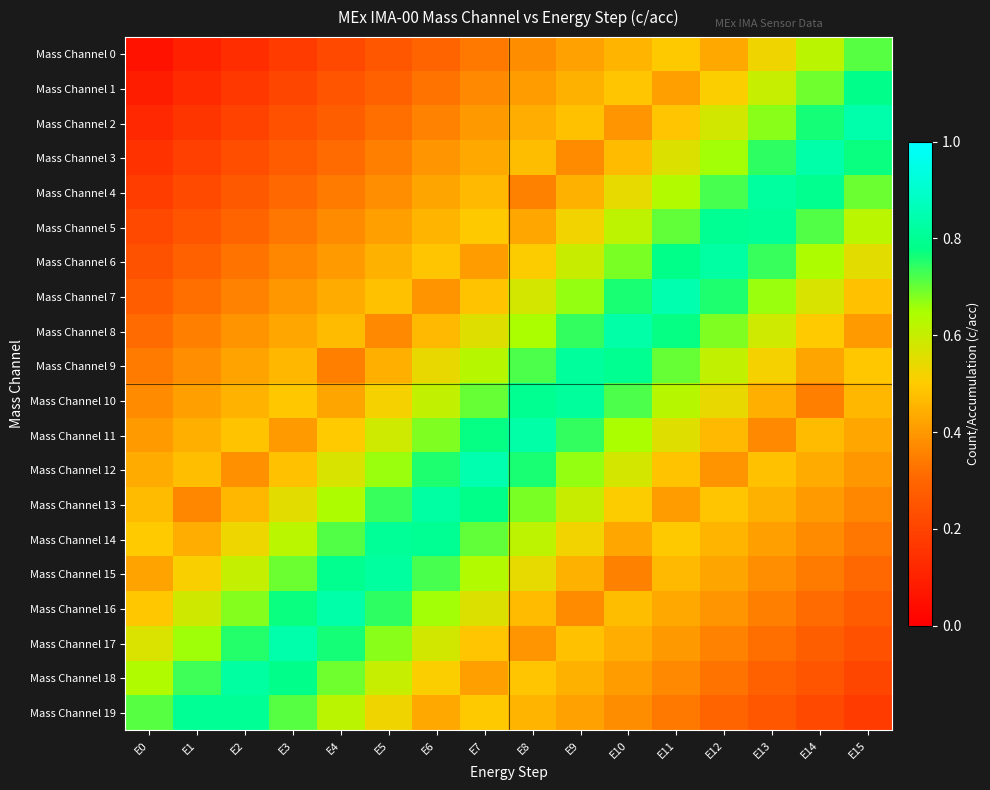

Reading left to right, what are all the values shown in this chart?

Mass Channel 0: E0=0.1	E1=0.1	E2=0.1	E3=0.2	E4=0.2	E5=0.3	E6=0.3	E7=0.3	E8=0.4	E9=0.4	E10=0.5	E11=0.5	E12=0.4	E13=0.5	E14=0.6	E15=0.7
Mass Channel 1: E0=0.1	E1=0.1	E2=0.2	E3=0.2	E4=0.2	E5=0.3	E6=0.3	E7=0.4	E8=0.4	E9=0.4	E10=0.5	E11=0.4	E12=0.5	E13=0.6	E14=0.7	E15=0.8
Mass Channel 2: E0=0.1	E1=0.2	E2=0.2	E3=0.2	E4=0.3	E5=0.3	E6=0.4	E7=0.4	E8=0.4	E9=0.5	E10=0.4	E11=0.5	E12=0.6	E13=0.7	E14=0.8	E15=0.8
Mass Channel 3: E0=0.2	E1=0.2	E2=0.2	E3=0.3	E4=0.3	E5=0.4	E6=0.4	E7=0.4	E8=0.5	E9=0.4	E10=0.5	E11=0.6	E12=0.7	E13=0.7	E14=0.8	E15=0.8
Mass Channel 4: E0=0.2	E1=0.2	E2=0.3	E3=0.3	E4=0.3	E5=0.4	E6=0.4	E7=0.5	E8=0.4	E9=0.4	E10=0.5	E11=0.6	E12=0.7	E13=0.8	E14=0.8	E15=0.7
Mass Channel 5: E0=0.2	E1=0.3	E2=0.3	E3=0.3	E4=0.4	E5=0.4	E6=0.5	E7=0.5	E8=0.4	E9=0.5	E10=0.6	E11=0.7	E12=0.8	E13=0.8	E14=0.7	E15=0.6
Mass Channel 6: E0=0.2	E1=0.3	E2=0.3	E3=0.4	E4=0.4	E5=0.4	E6=0.5	E7=0.4	E8=0.5	E9=0.6	E10=0.7	E11=0.8	E12=0.8	E13=0.7	E14=0.6	E15=0.6
Mass Channel 7: E0=0.3	E1=0.3	E2=0.4	E3=0.4	E4=0.4	E5=0.5	E6=0.4	E7=0.5	E8=0.6	E9=0.7	E10=0.8	E11=0.8	E12=0.8	E13=0.7	E14=0.6	E15=0.5
Mass Channel 8: E0=0.3	E1=0.3	E2=0.4	E3=0.4	E4=0.5	E5=0.4	E6=0.5	E7=0.6	E8=0.6	E9=0.7	E10=0.8	E11=0.8	E12=0.7	E13=0.6	E14=0.5	E15=0.4
Mass Channel 9: E0=0.3	E1=0.4	E2=0.4	E3=0.5	E4=0.4	E5=0.4	E6=0.5	E7=0.6	E8=0.7	E9=0.8	E10=0.8	E11=0.7	E12=0.6	E13=0.5	E14=0.4	E15=0.5
Mass Channel 10: E0=0.4	E1=0.4	E2=0.5	E3=0.5	E4=0.4	E5=0.5	E6=0.6	E7=0.7	E8=0.8	E9=0.8	E10=0.7	E11=0.6	E12=0.5	E13=0.4	E14=0.4	E15=0.5
Mass Channel 11: E0=0.4	E1=0.4	E2=0.5	E3=0.4	E4=0.5	E5=0.6	E6=0.7	E7=0.8	E8=0.8	E9=0.7	E10=0.6	E11=0.6	E12=0.5	E13=0.4	E14=0.5	E15=0.4
Mass Channel 12: E0=0.4	E1=0.5	E2=0.4	E3=0.5	E4=0.6	E5=0.7	E6=0.8	E7=0.8	E8=0.8	E9=0.7	E10=0.6	E11=0.5	E12=0.4	E13=0.5	E14=0.4	E15=0.4
Mass Channel 13: E0=0.5	E1=0.4	E2=0.5	E3=0.6	E4=0.6	E5=0.7	E6=0.8	E7=0.8	E8=0.7	E9=0.6	E10=0.5	E11=0.4	E12=0.5	E13=0.4	E14=0.4	E15=0.4
Mass Channel 14: E0=0.5	E1=0.4	E2=0.5	E3=0.6	E4=0.7	E5=0.8	E6=0.8	E7=0.7	E8=0.6	E9=0.5	E10=0.4	E11=0.5	E12=0.5	E13=0.4	E14=0.4	E15=0.3
Mass Channel 15: E0=0.4	E1=0.5	E2=0.6	E3=0.7	E4=0.8	E5=0.8	E6=0.7	E7=0.6	E8=0.5	E9=0.4	E10=0.4	E11=0.5	E12=0.4	E13=0.4	E14=0.3	E15=0.3
Mass Channel 16: E0=0.5	E1=0.6	E2=0.7	E3=0.8	E4=0.8	E5=0.7	E6=0.7	E7=0.6	E8=0.5	E9=0.4	E10=0.5	E11=0.4	E12=0.4	E13=0.4	E14=0.3	E15=0.3
Mass Channel 17: E0=0.6	E1=0.7	E2=0.8	E3=0.8	E4=0.8	E5=0.7	E6=0.6	E7=0.5	E8=0.4	E9=0.5	E10=0.4	E11=0.4	E12=0.4	E13=0.3	E14=0.3	E15=0.2
Mass Channel 18: E0=0.6	E1=0.7	E2=0.8	E3=0.8	E4=0.7	E5=0.6	E6=0.5	E7=0.4	E8=0.5	E9=0.4	E10=0.4	E11=0.4	E12=0.3	E13=0.3	E14=0.2	E15=0.2
Mass Channel 19: E0=0.7	E1=0.8	E2=0.8	E3=0.7	E4=0.6	E5=0.5	E6=0.4	E7=0.5	E8=0.5	E9=0.4	E10=0.4	E11=0.3	E12=0.3	E13=0.3	E14=0.2	E15=0.2